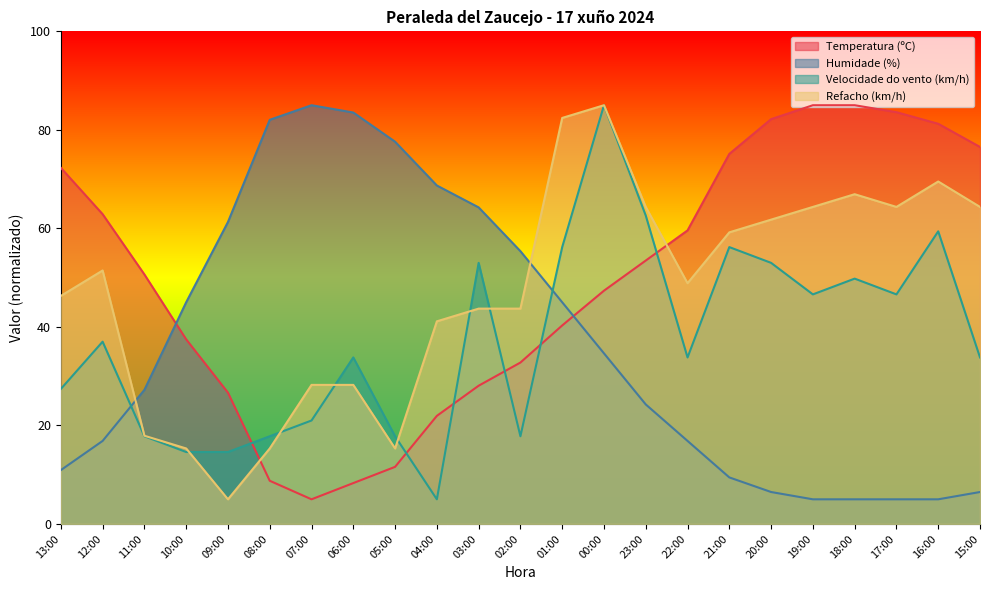

Reading left to right, list all the values displayed in this chart.

Temperatura (ºC): 72.3	62.9	50.6	37.5	26.6	8.8	5.0	8.3	11.6	21.9	28.1	32.8	40.3	47.4	53.5	59.6	75.1	82.2	85.0	85.0	83.6	81.2	76.5
Humidade (%): 10.9	16.9	27.2	45.0	61.3	82.0	85.0	83.5	77.6	68.7	64.3	55.4	45.0	34.6	24.3	16.9	9.4	6.5	5.0	5.0	5.0	5.0	6.5
Velocidade do vento (km/h): 27.4	37.0	17.8	14.6	14.6	17.8	21.0	33.8	17.8	5.0	53.0	17.8	56.2	85.0	62.6	33.8	56.2	53.0	46.6	49.8	46.6	59.4	33.8
Refacho (km/h): 46.3	51.5	17.9	15.3	5.0	15.3	28.2	28.2	15.3	41.1	43.7	43.7	82.4	85.0	64.4	48.9	59.2	61.8	64.4	66.9	64.4	69.5	64.4